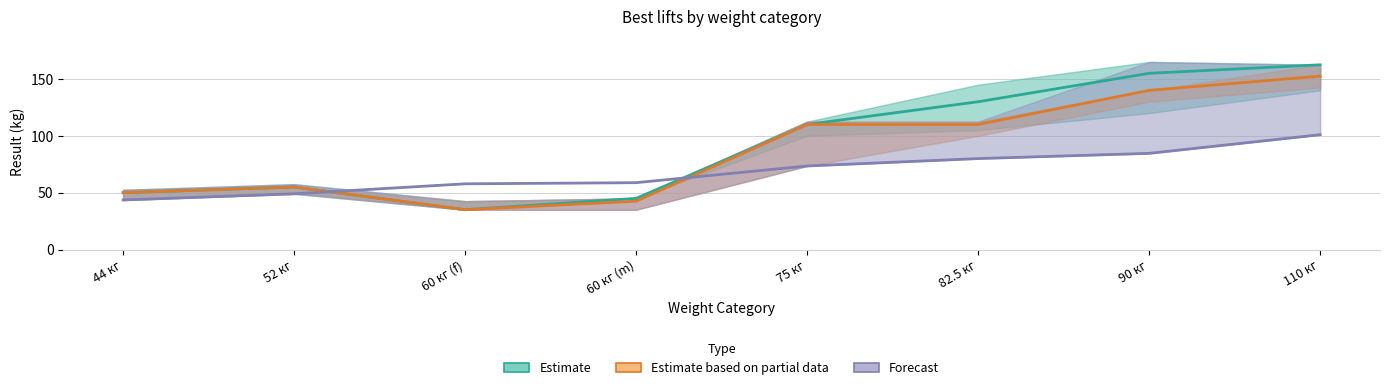

What is the smallest value displayed?

35.0